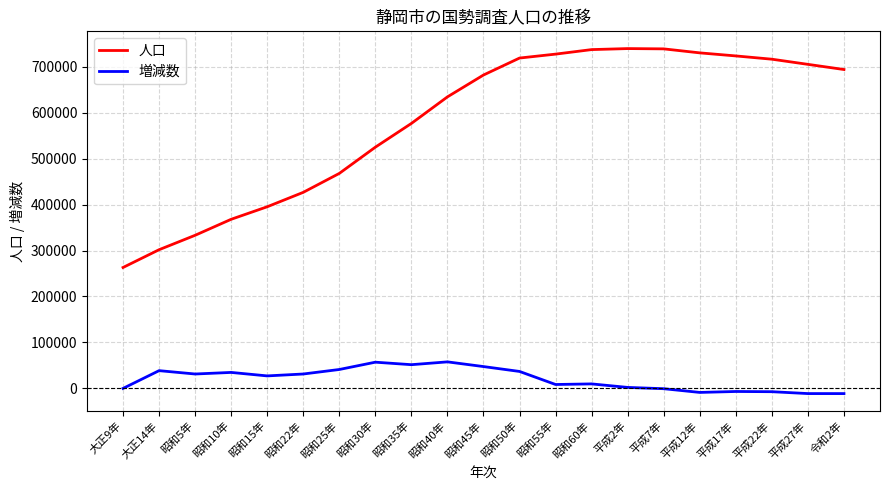

How many values in the 増減数 series are below 27244?

10